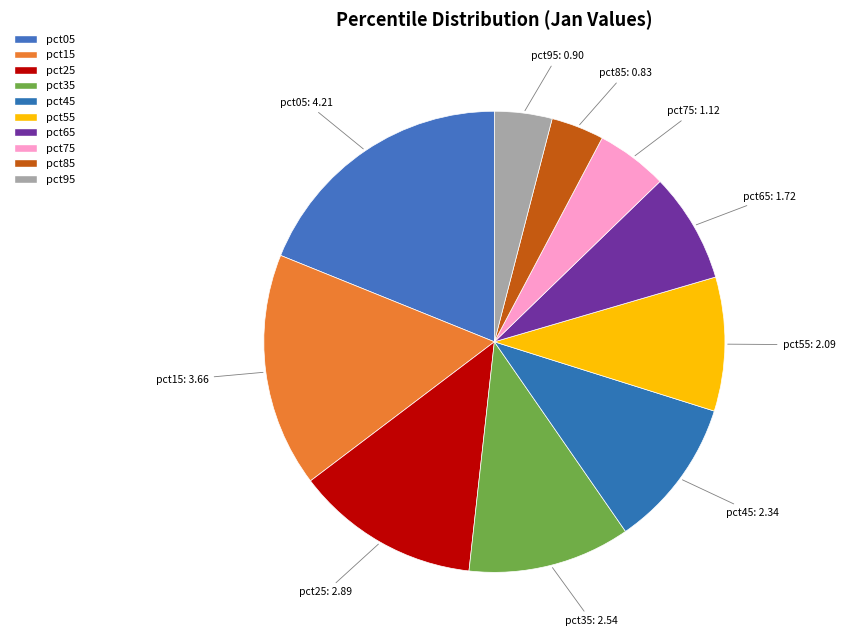

What percentage is NOT represented by pct55?

90.6%